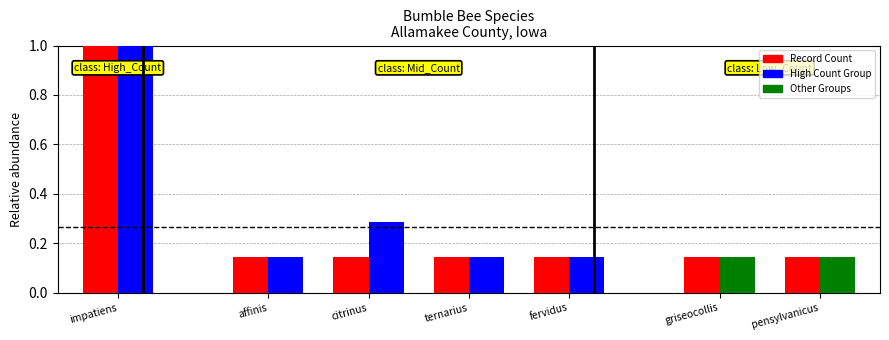

List the labels in order of value, smallest first.

affinis, citrinus, ternarius, fervidus, griseocollis, pensylvanicus, impatiens